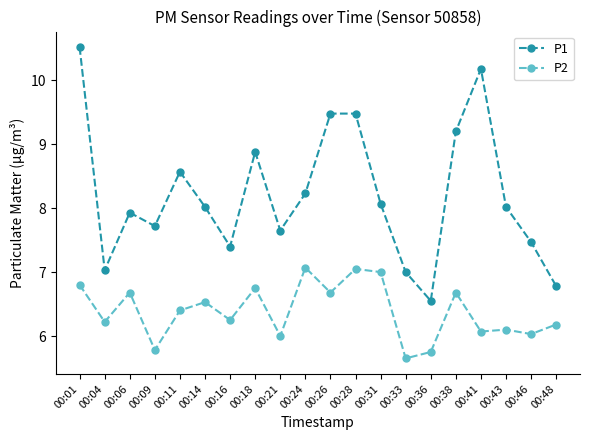

At which category does P2 reach its first local valley?

00:04